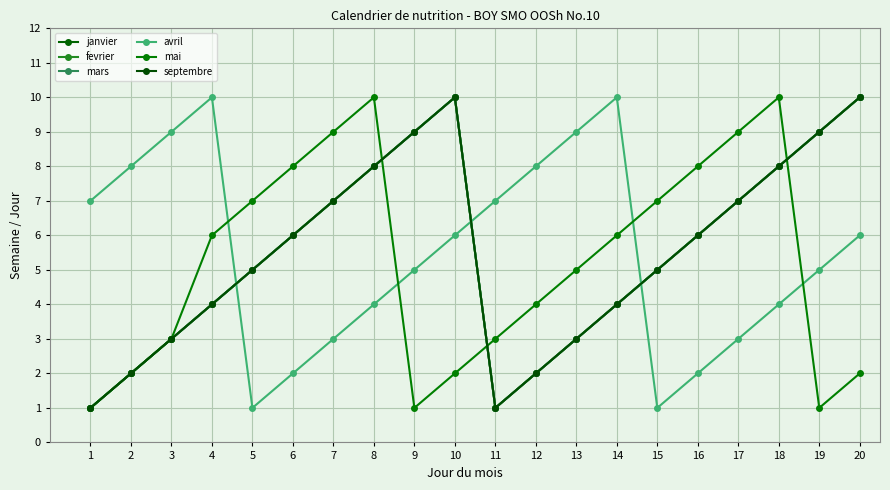

Does the chart display data point markers on the line(s)?

Yes